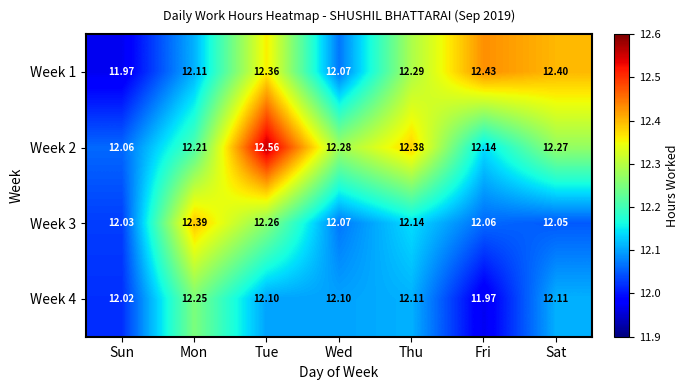

Rank the series at Sat from lowest to highest value.

Week 3, Week 4, Week 2, Week 1